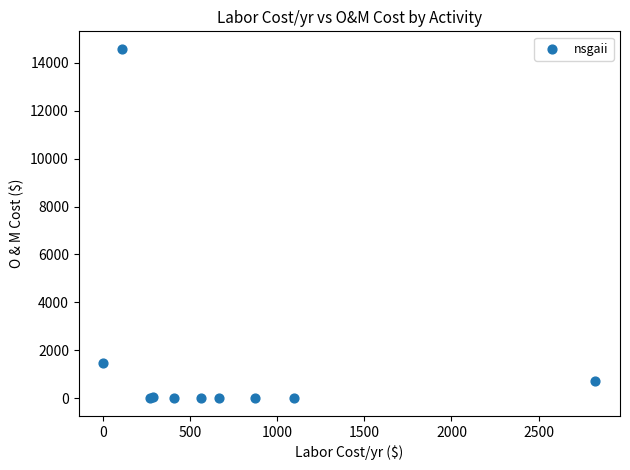

What Y value in the scatter plot is closest to 7287?

1468.7